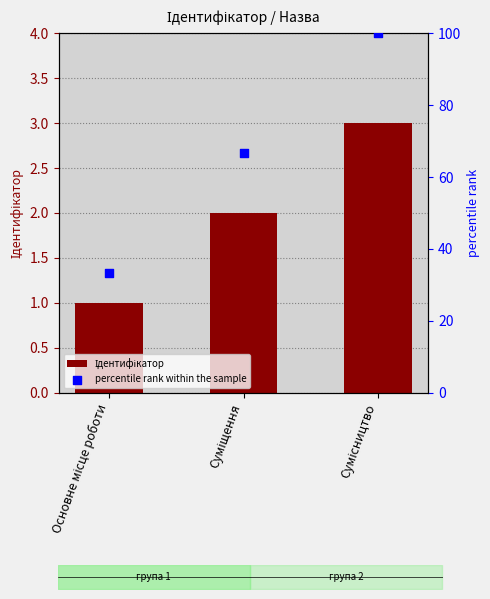

Which series has the largest total across all categories?

percentile rank within the sample